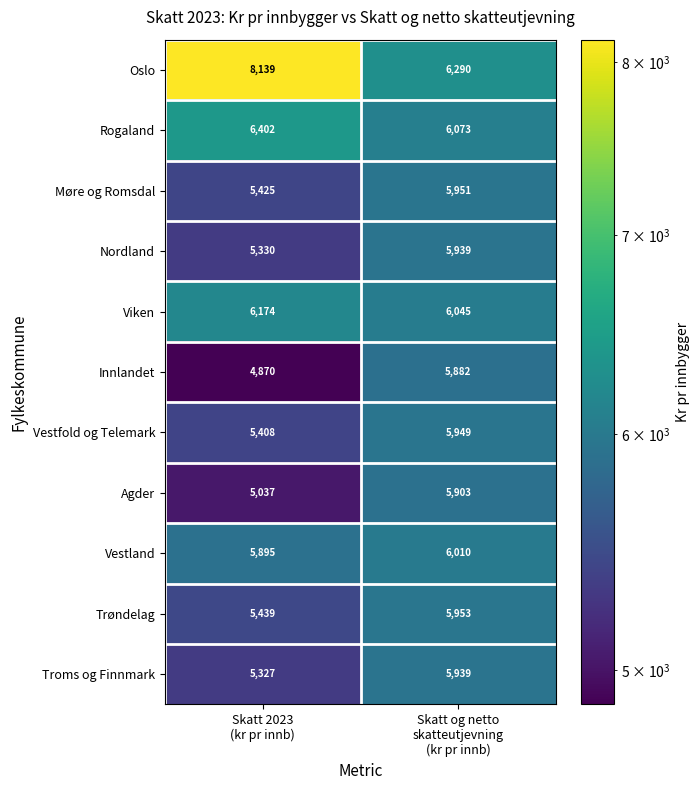

What is the average value of the Troms og Finnmark series?

5633